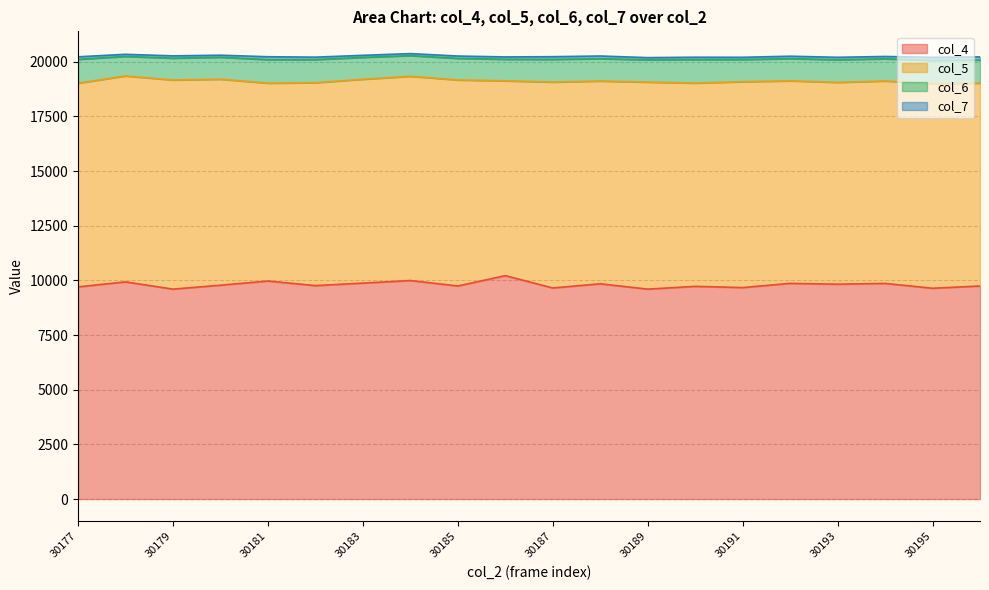

Which label corresponds to the smallest value in the chart?

30184